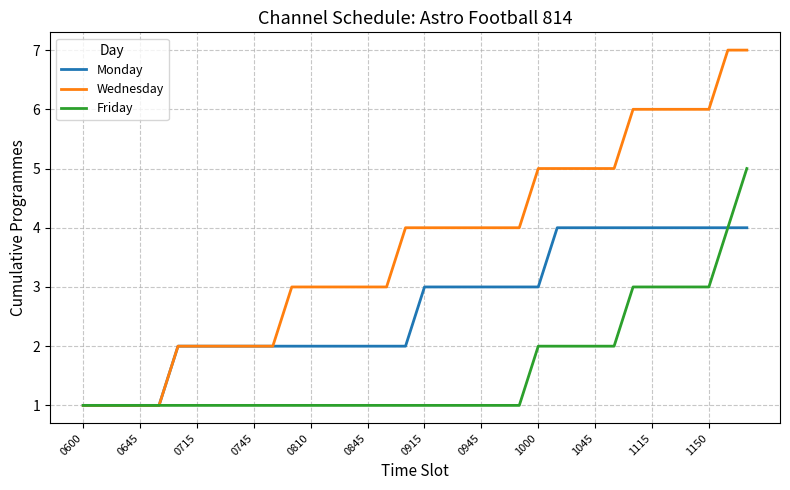

Reading left to right, transcribe all the data shown in this chart.

Monday: 1	1	1	1	1	2	2	2	2	2	2	2	2	2	2	2	2	2	3	3	3	3	3	3	3	4	4	4	4	4	4	4	4	4	4	4
Wednesday: 1	1	1	1	1	2	2	2	2	2	2	3	3	3	3	3	3	4	4	4	4	4	4	4	5	5	5	5	5	6	6	6	6	6	7	7
Friday: 1	1	1	1	1	1	1	1	1	1	1	1	1	1	1	1	1	1	1	1	1	1	1	1	2	2	2	2	2	3	3	3	3	3	4	5